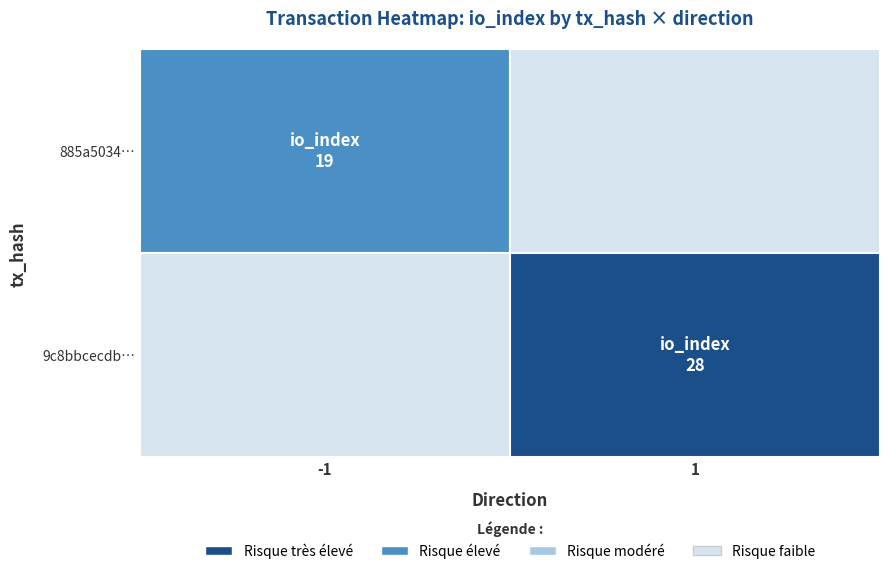

Rank the series at io_index from lowest to highest value.

885a5034aed390b19a35cb9140046824839f624, 9c8bbcecdb6f61bc8183e0f0a686301ca414ff6